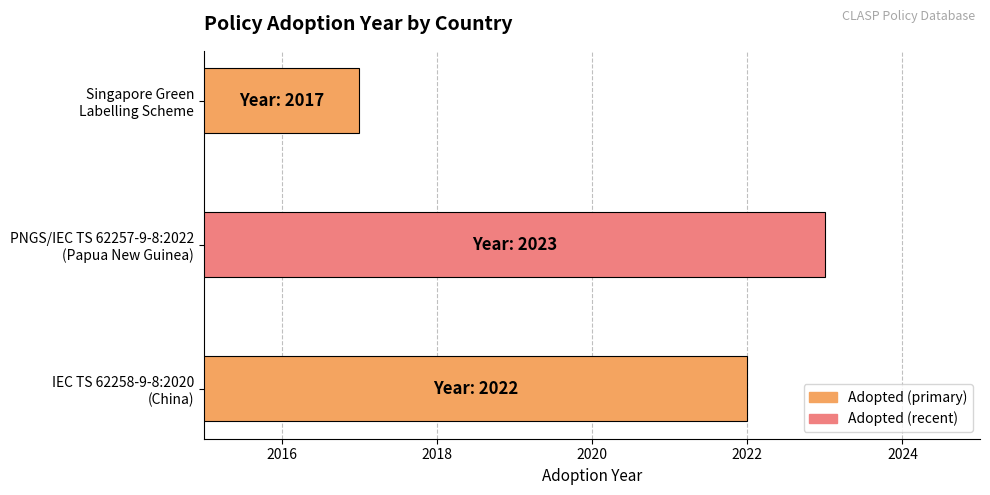

What is the greatest value displayed?

2023